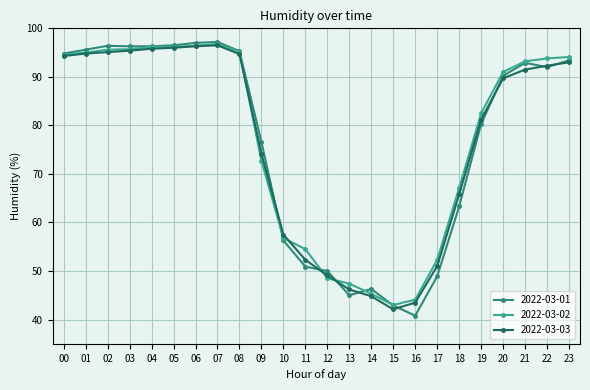

What is the value of the 2022-03-03 point at the 24th from the left?

93.0